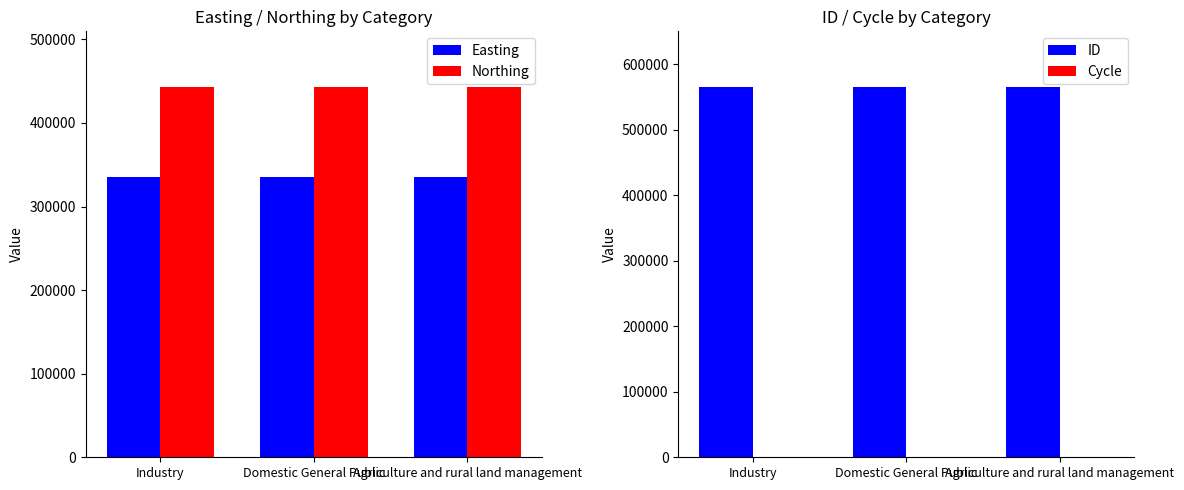

How many bars are there in each group?

4